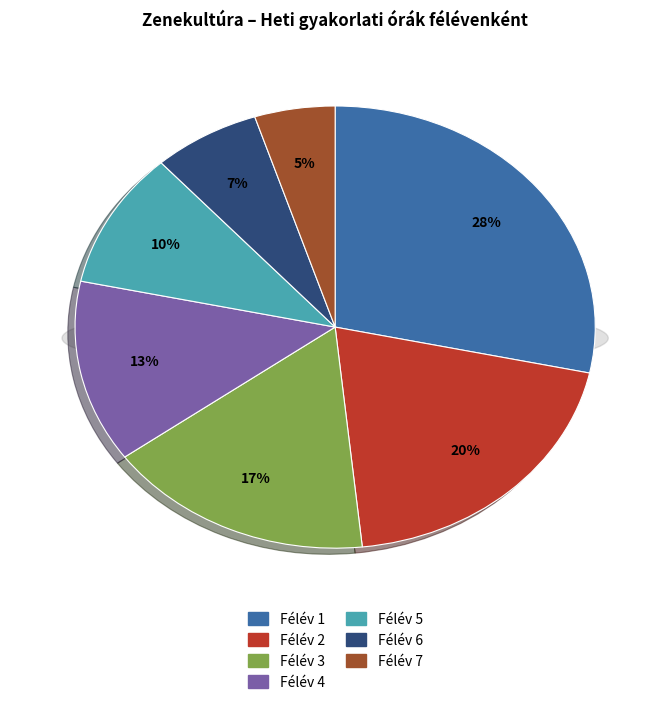

Between 7 and 5, which is larger?

5